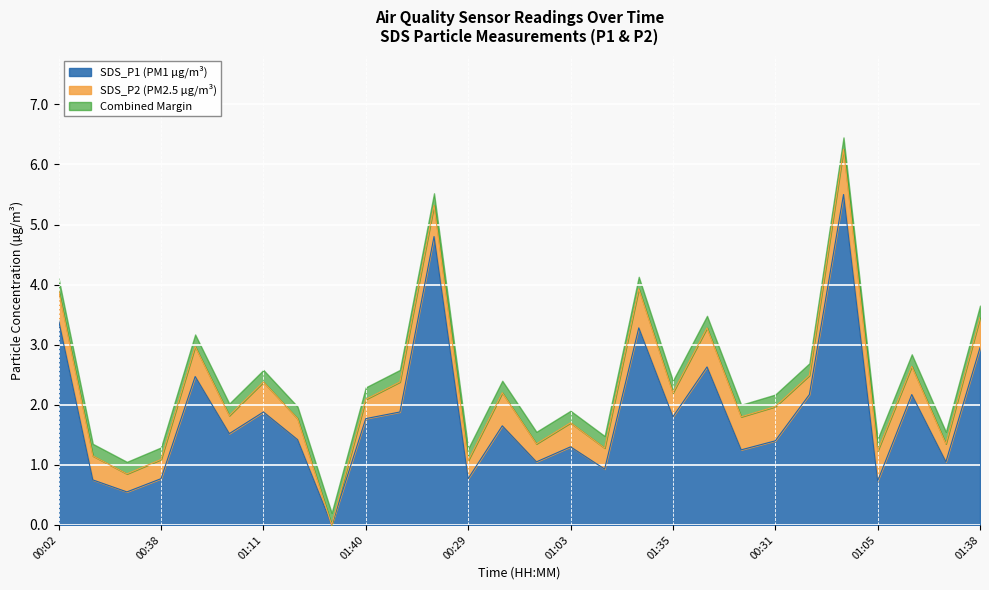

Which has a higher value, 00:16 or 01:03?

00:16